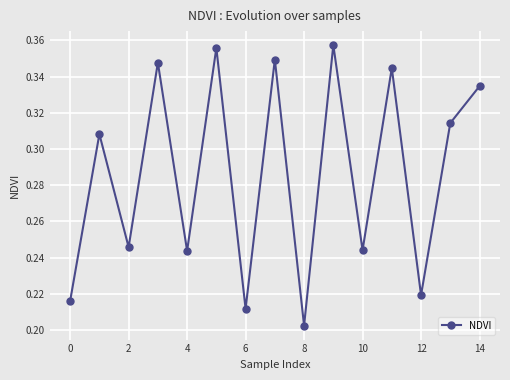

True or false: there are more than 2 points higher than both neighbors.

True